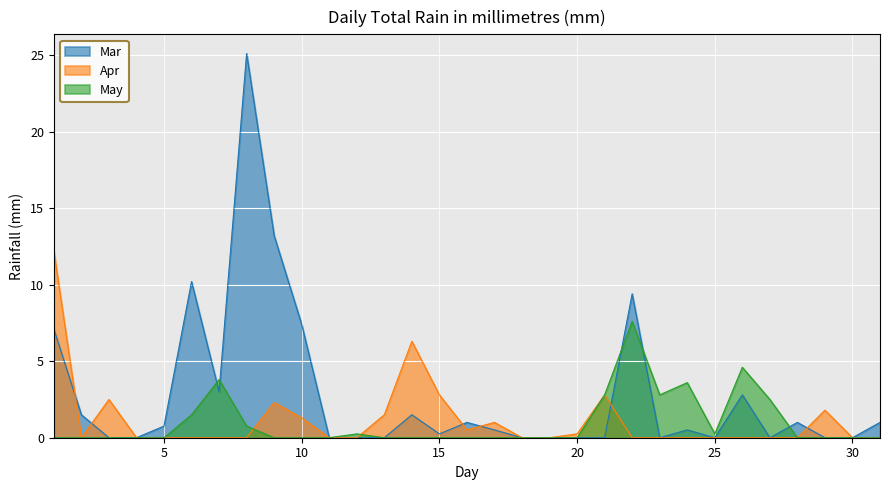

Rank the series at 30 from highest to lowest value.

Mar, Apr, May